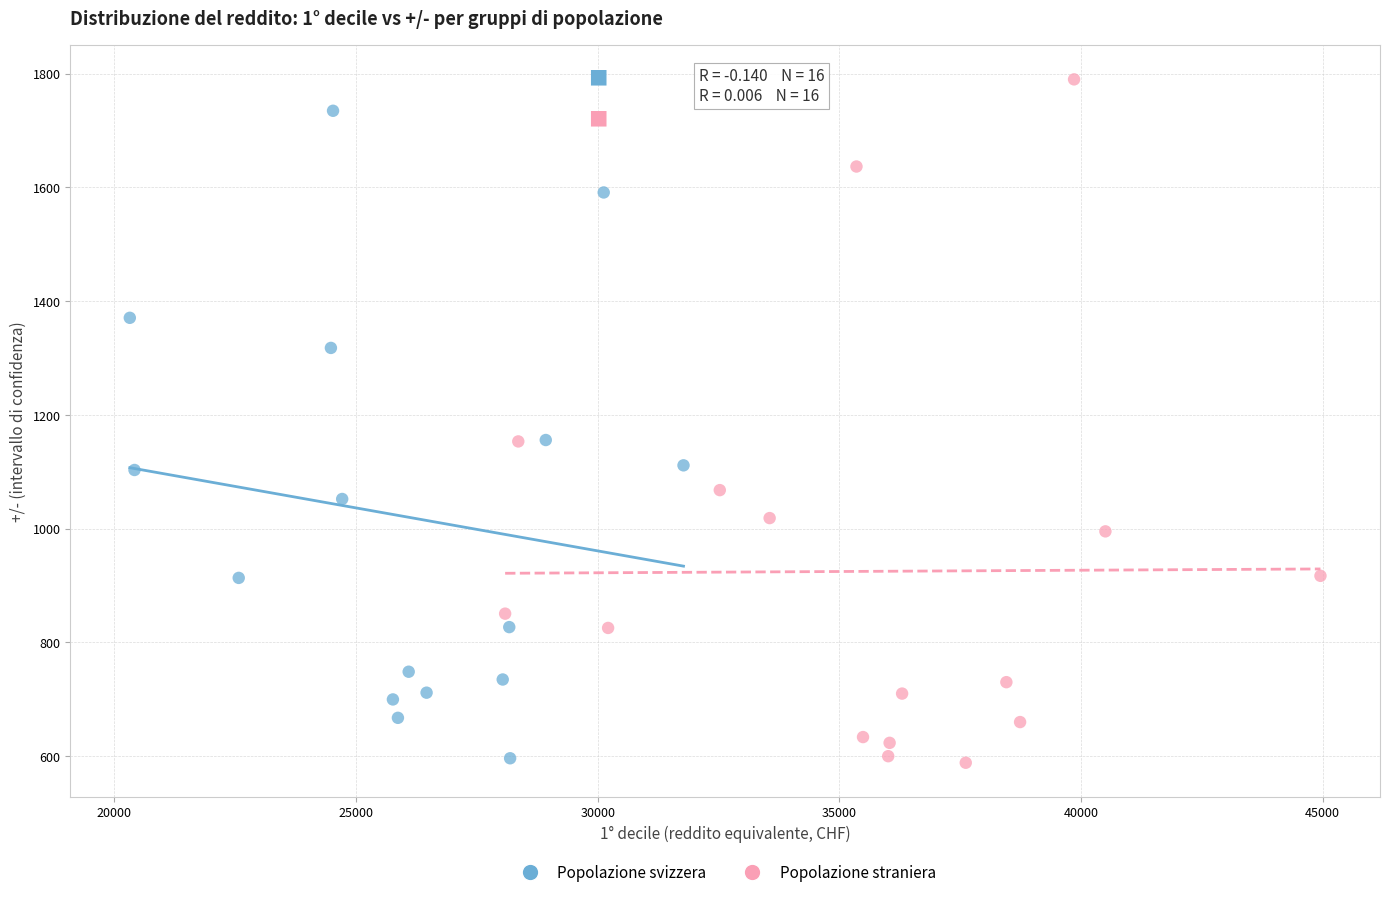

Which series reaches the maximum Y coordinate?

Popolazione straniera